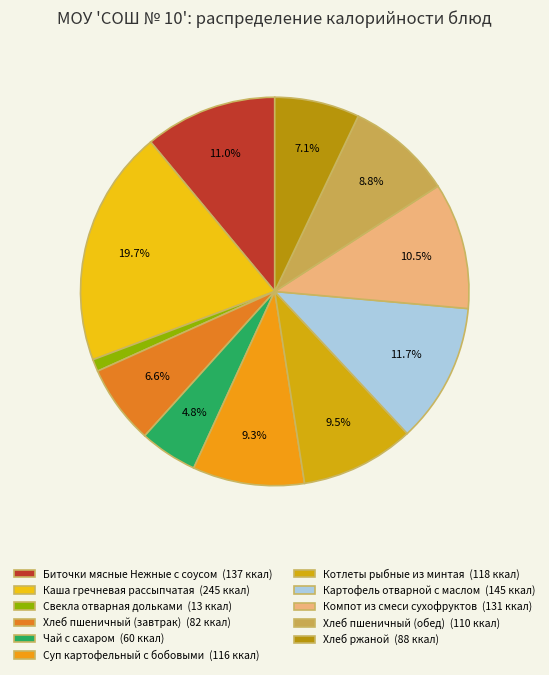

What percentage is the Котлеты рыбные из минтая slice, to the nearest percent?

9%